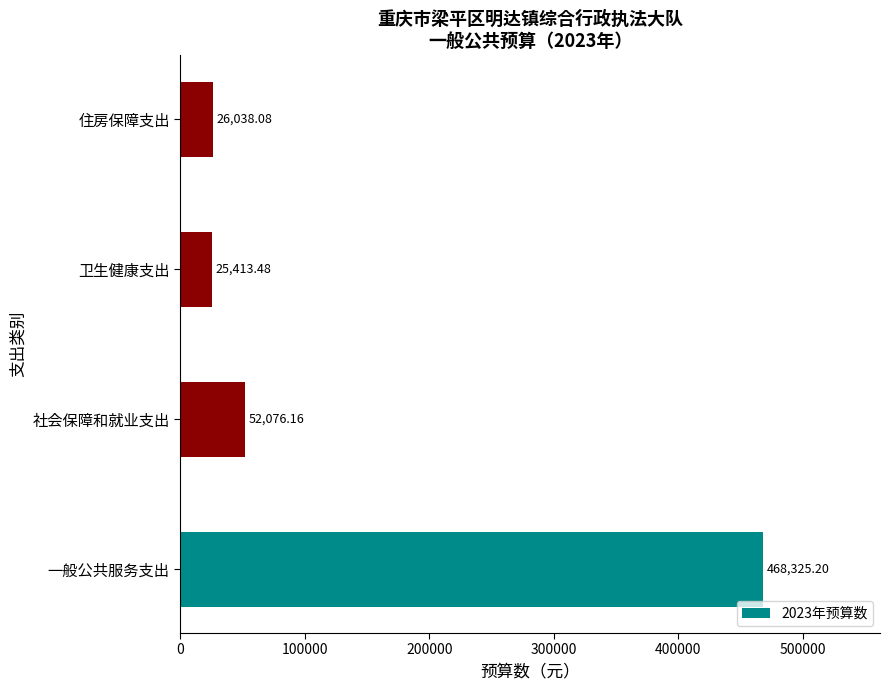

List the labels in order of value, largest first.

一般公共服务支出, 社会保障和就业支出, 住房保障支出, 卫生健康支出